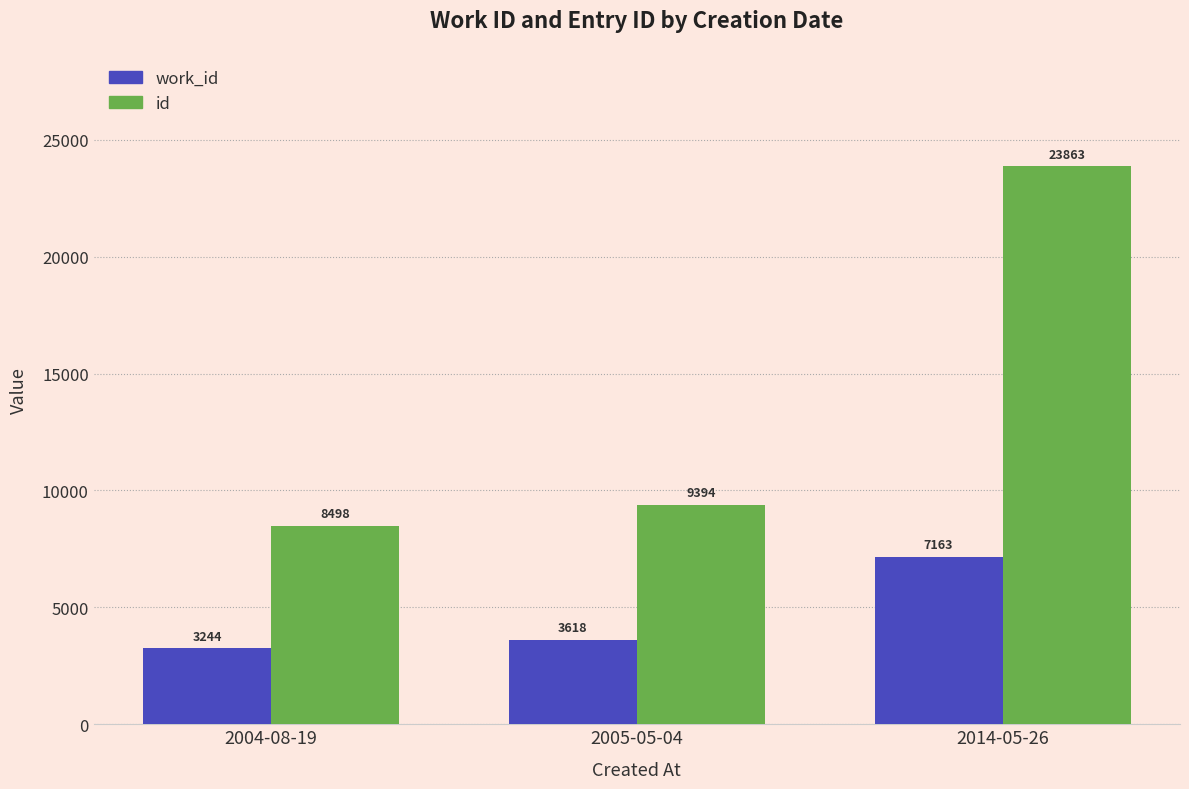

What is the total value across all series at 2004-08-19?

11742